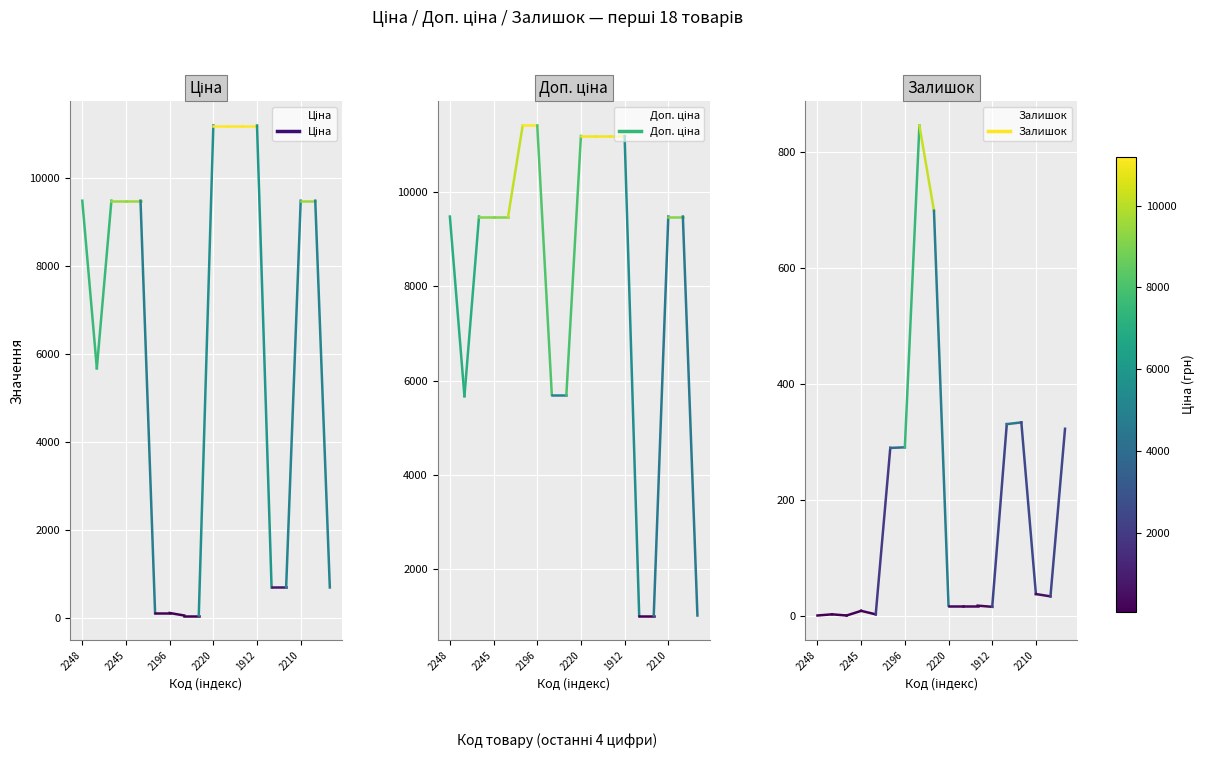

How many lines are shown in the chart?

3